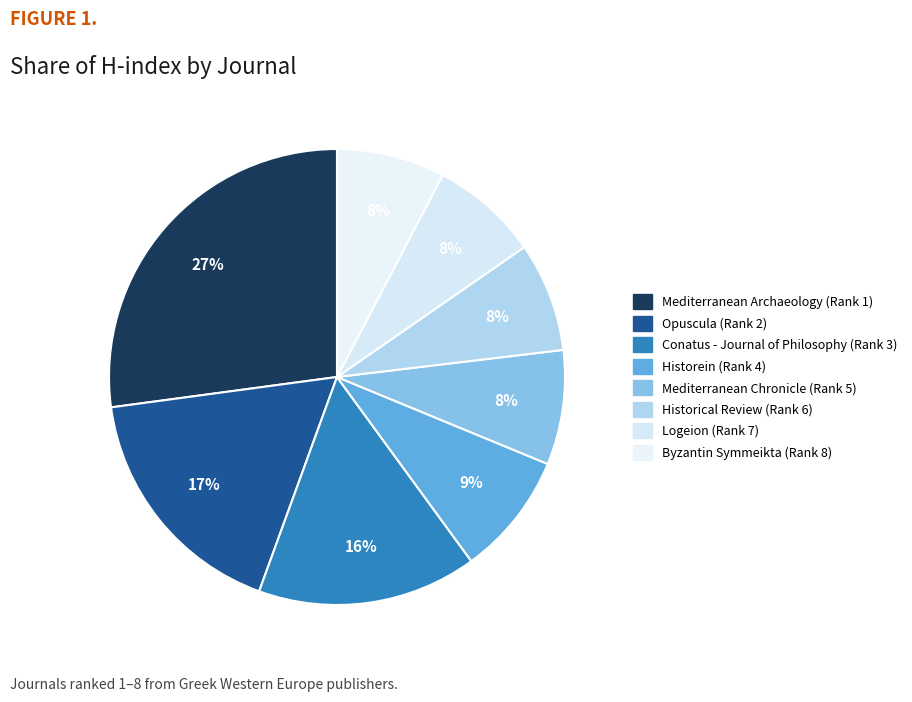

How many segments does this pie chart have?

8